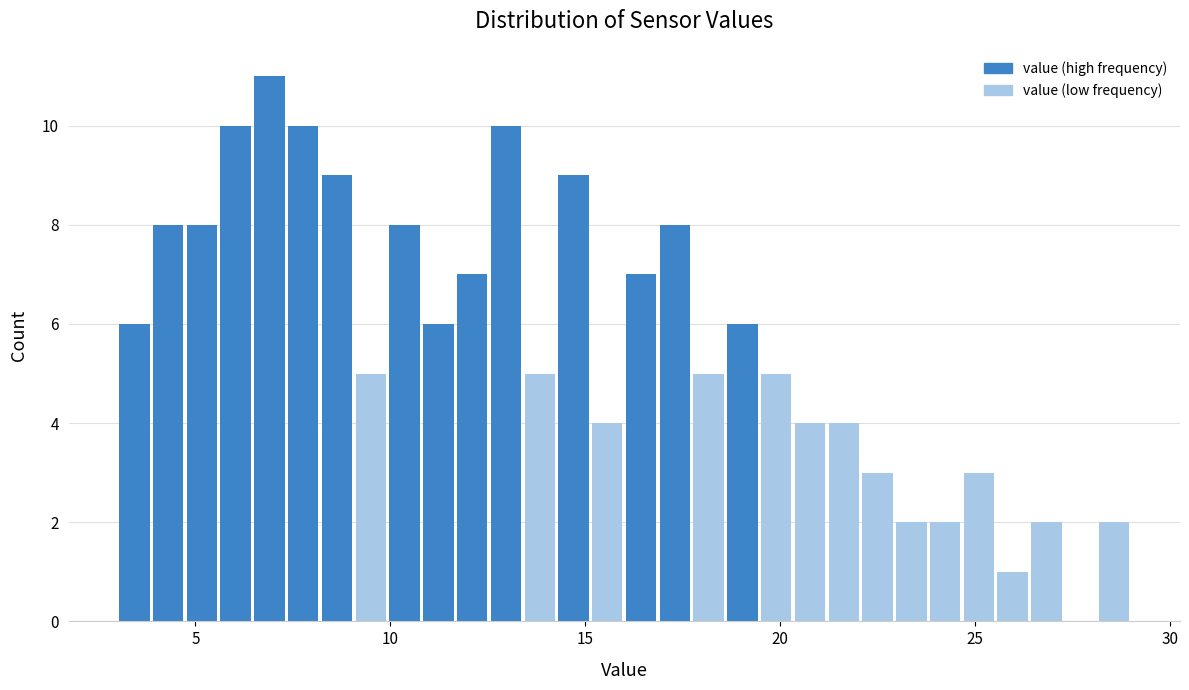

Around what value on the x-axis is the tallest bar? Give the approximate position of its centre, as read against the axis.

7.0